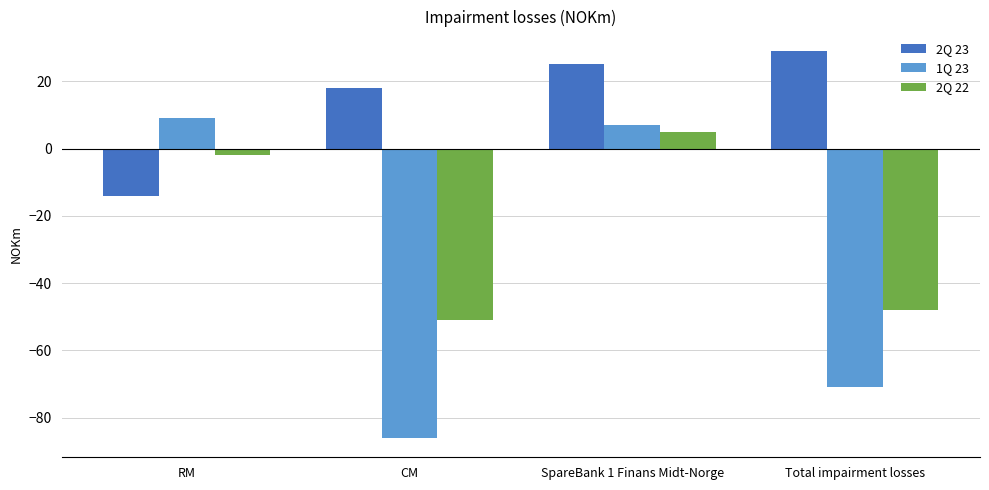

What is the difference between the 2Q 23 values at RM and Total impairment losses?

43